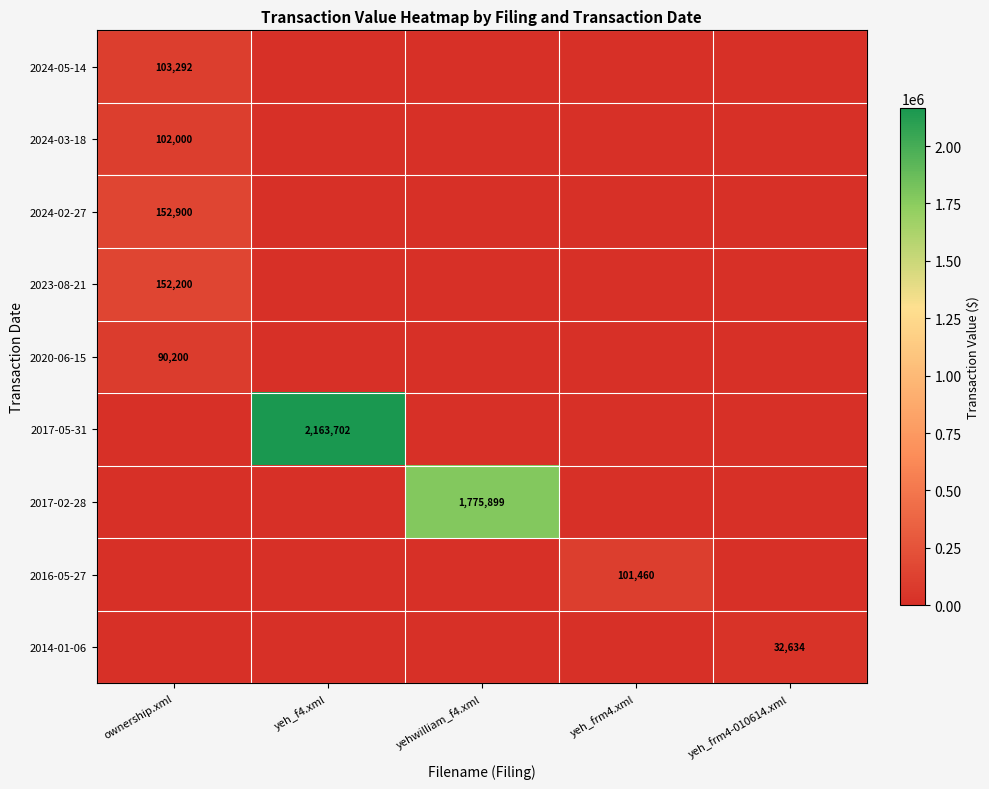

Rank the series by their maximum value, from highest to lowest.

2017-05-31, 2017-02-28, 2024-02-27, 2023-08-21, 2024-05-14, 2024-03-18, 2016-05-27, 2020-06-15, 2014-01-06